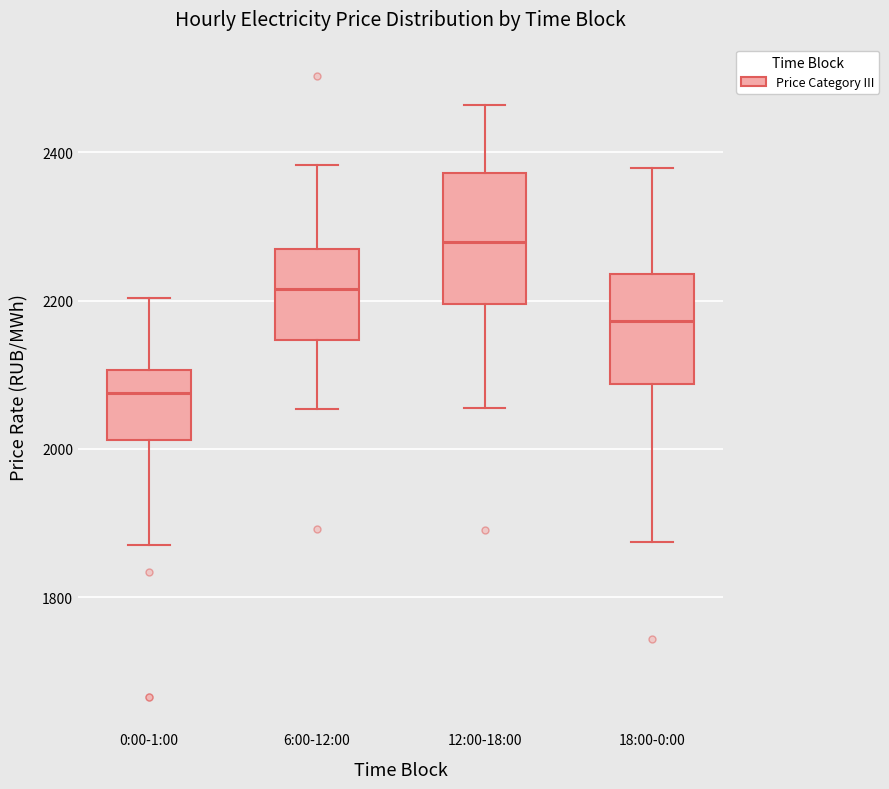

Which box's median line is the highest?

12:00-18:00